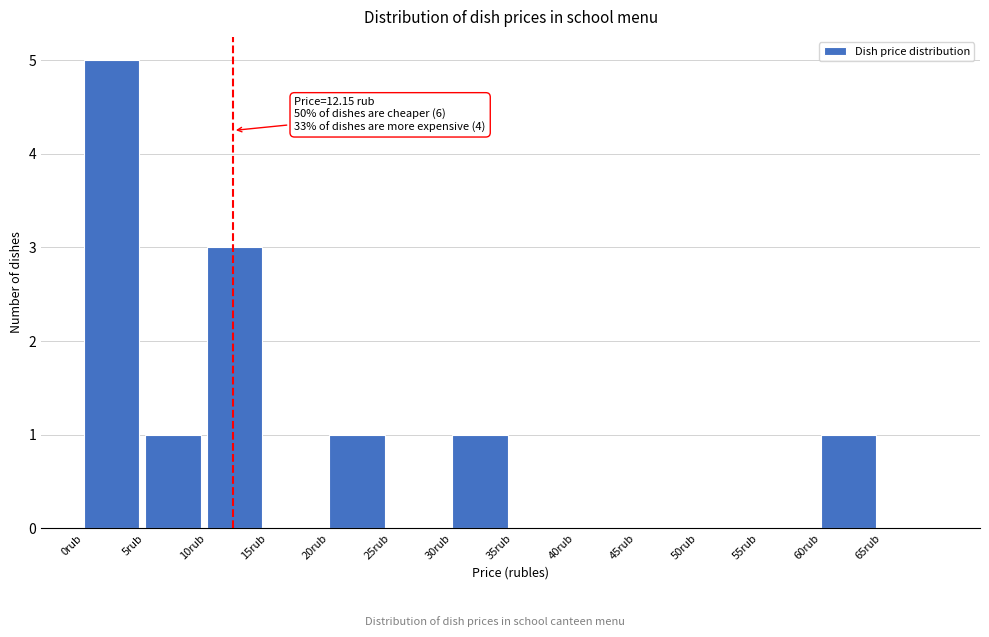

Which range on the x-axis has the tallest bar?

0 to 5